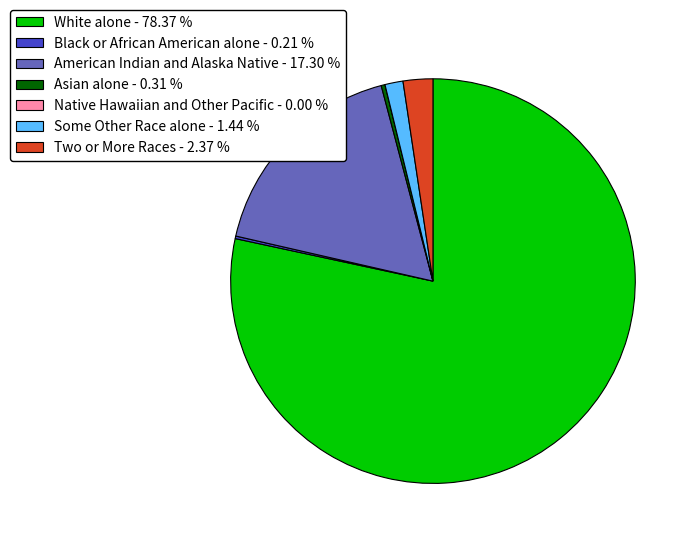

Combined, do Some Other Race alone - 1.44 % and Two or More Races - 2.37 % account for over 50%?

No